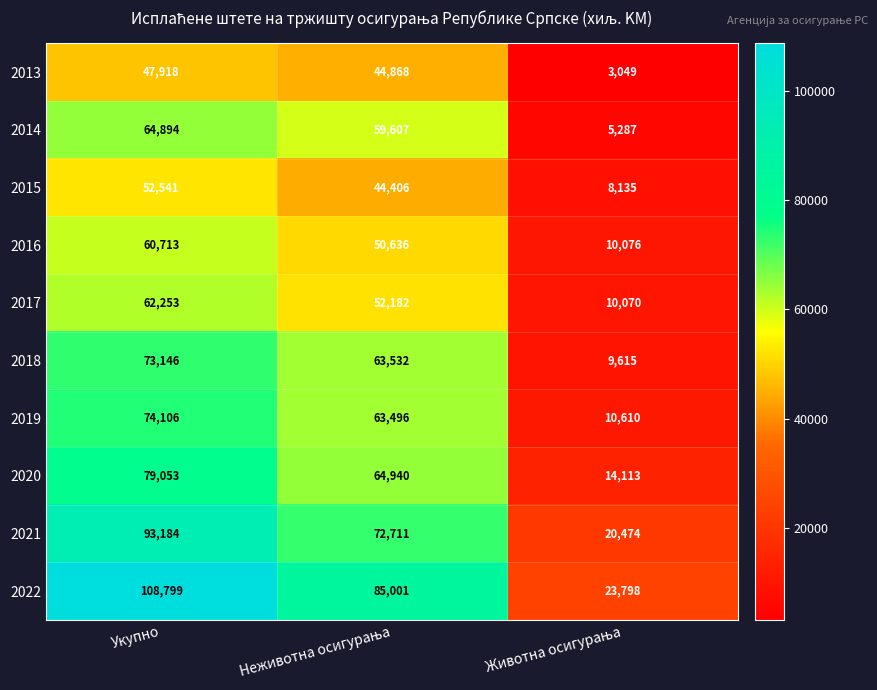

At which label does 2021 first exceed 72711?

Укупно